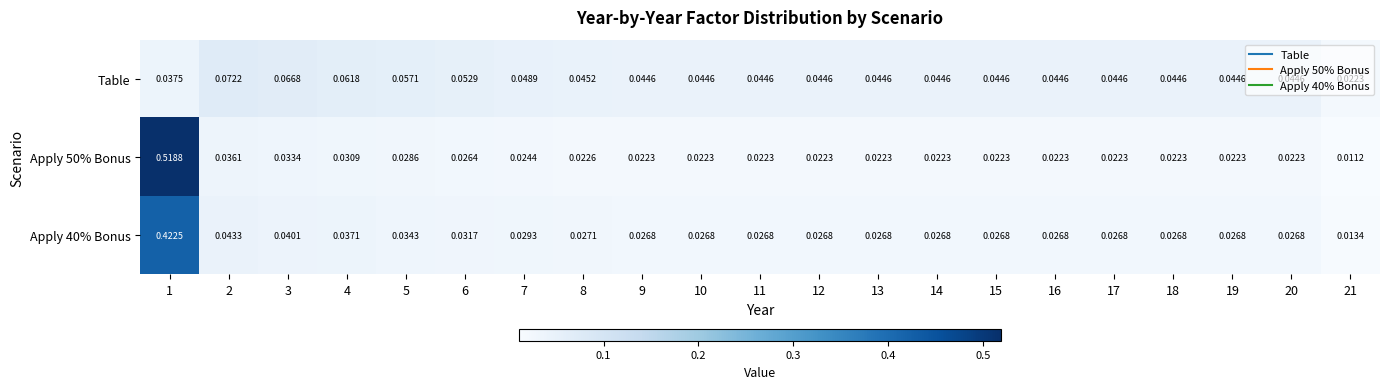

How many data points does each series have?

21